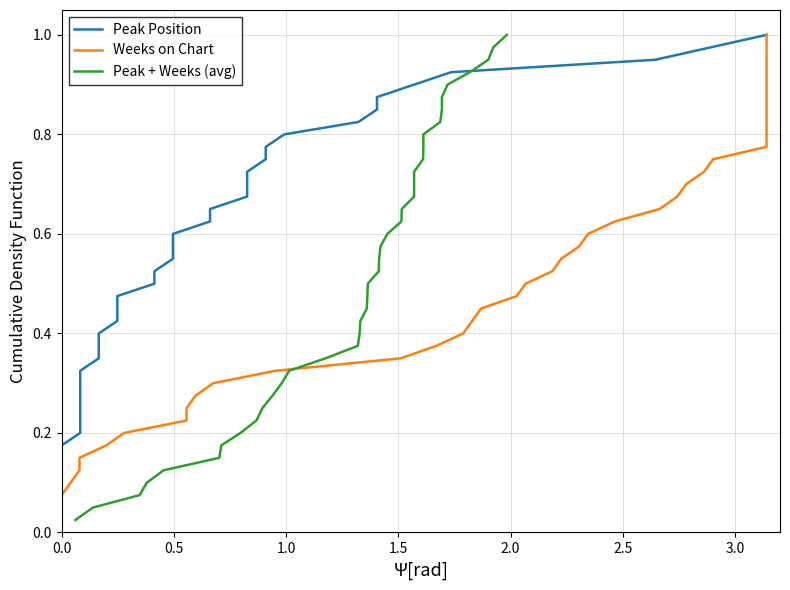

What are all the series names shown in the legend?

Peak Position, Weeks on Chart, Peak + Weeks (avg)